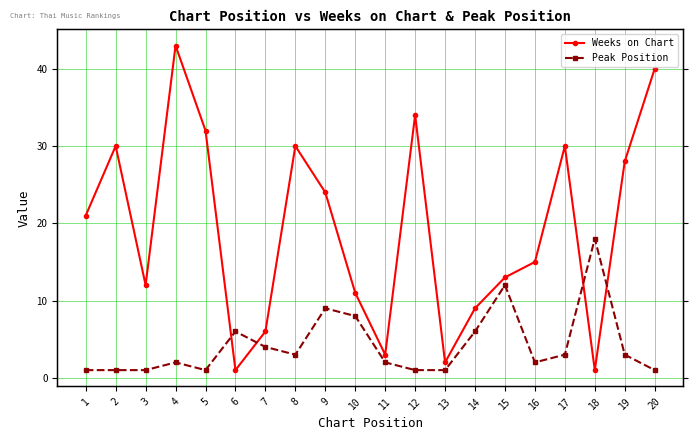

Reading left to right, extract all data points from this chart.

Weeks on Chart: 1=21	2=30	3=12	4=43	5=32	6=1	7=6	8=30	9=24	10=11	11=3	12=34	13=2	14=9	15=13	16=15	17=30	18=1	19=28	20=40
Peak Position: 1=1	2=1	3=1	4=2	5=1	6=6	7=4	8=3	9=9	10=8	11=2	12=1	13=1	14=6	15=12	16=2	17=3	18=18	19=3	20=1